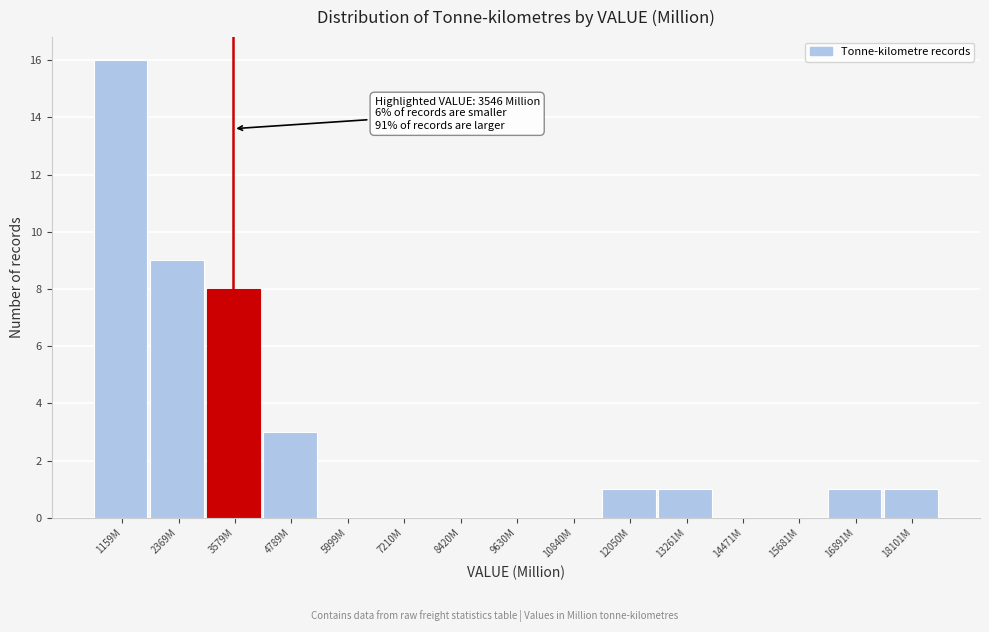

Reading left to right, list all the values displayed in this chart.

1159M=16	2369M=9	3579M=8	4789M=3	5999M=0	7210M=0	8420M=0	9630M=0	10840M=0	12050M=1	13261M=1	14471M=0	15681M=0	16891M=1	18101M=1